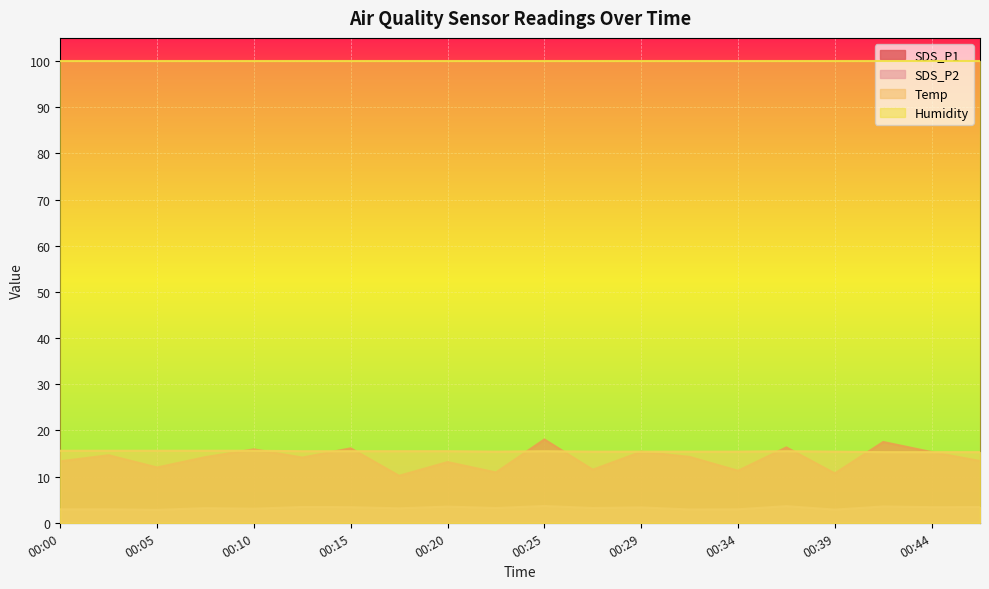

How many categories are shown in the chart?

20